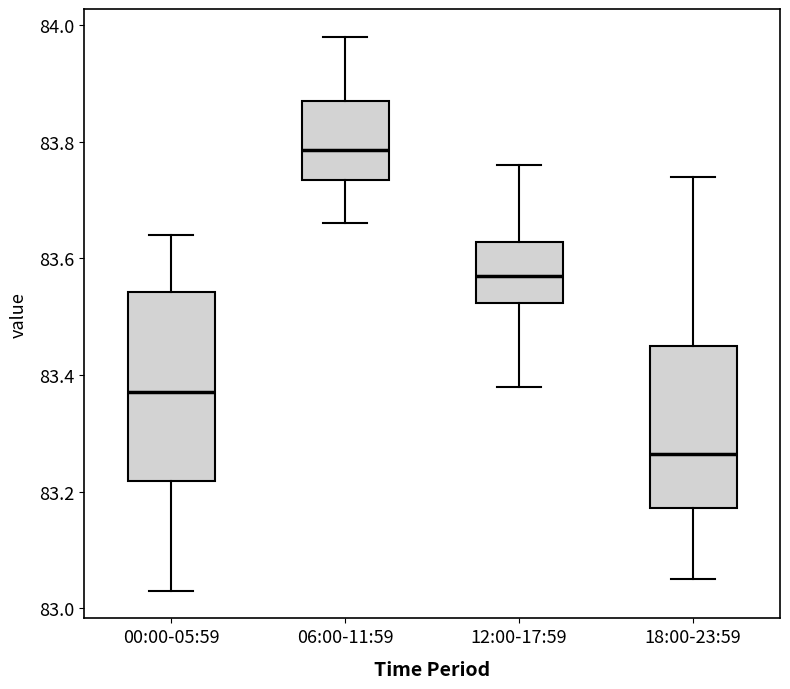

Where does the median line of the box for 18:00-23:59 sit on the y-axis? The values are not printed on the chart, so give them approximately, as read against the axis.

83.26